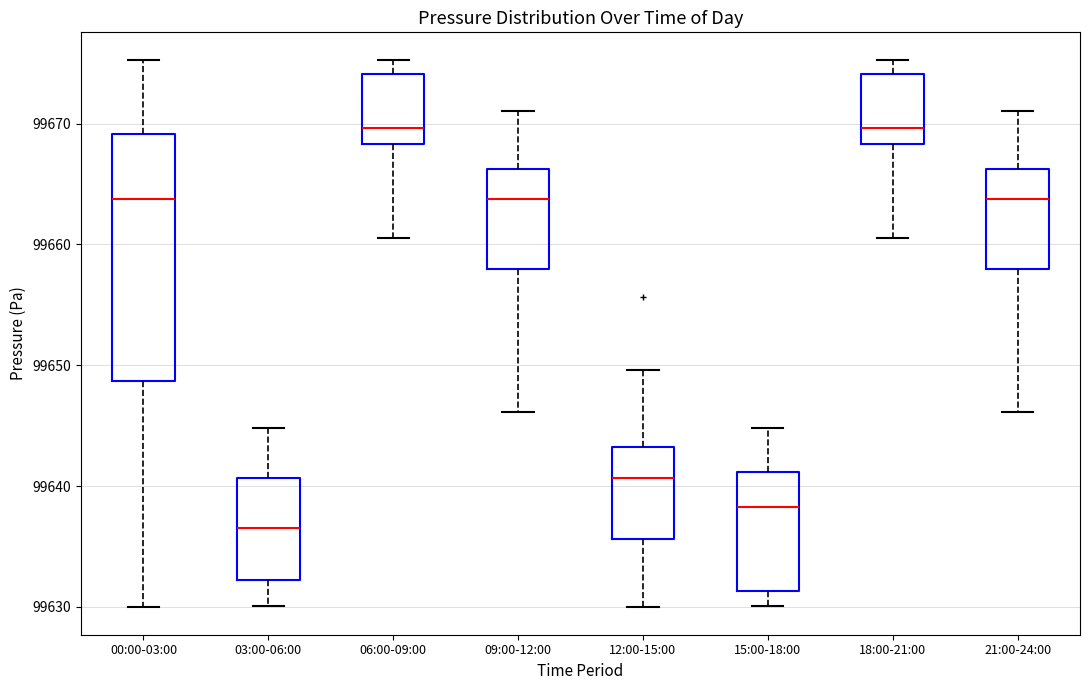

Which box is the tallest, from its lower edge to its upper edge?

00:00-03:00